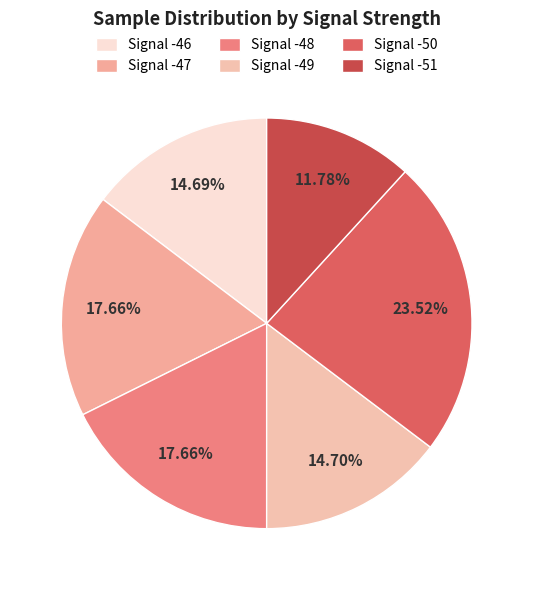

To the nearest percent, what is the average slice percentage?

17%